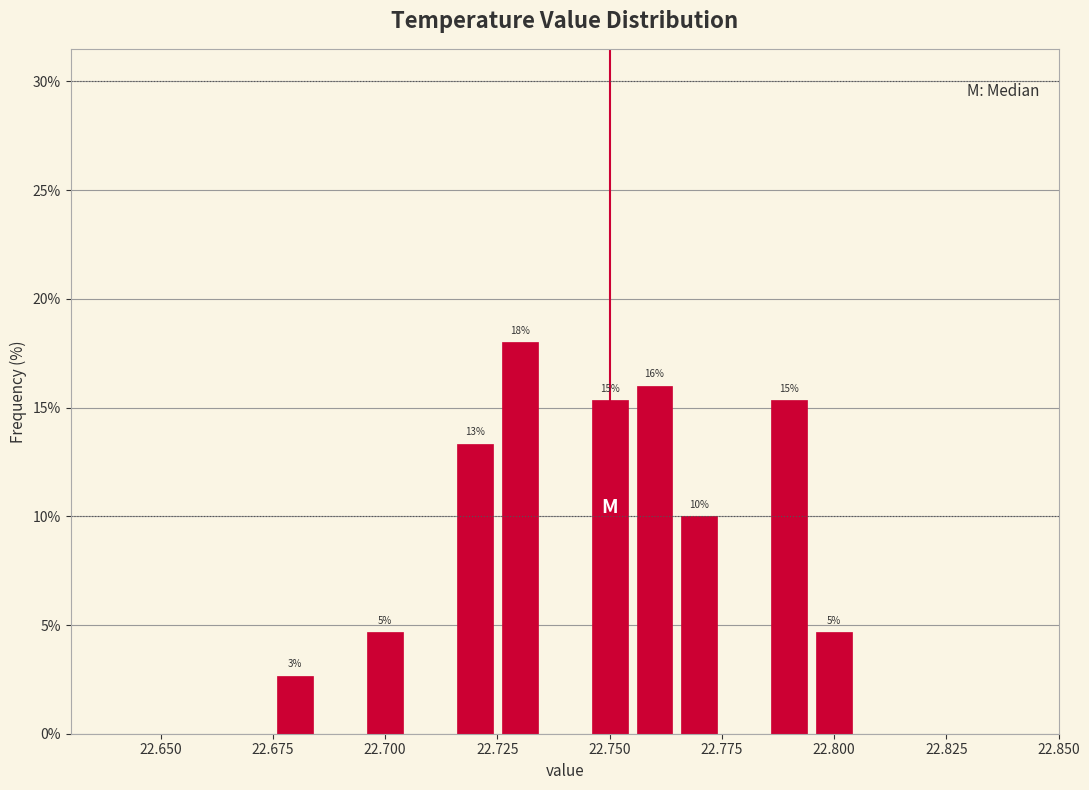

Around what value on the x-axis is the tallest bar? Give the approximate position of its centre, as read against the axis.

22.730